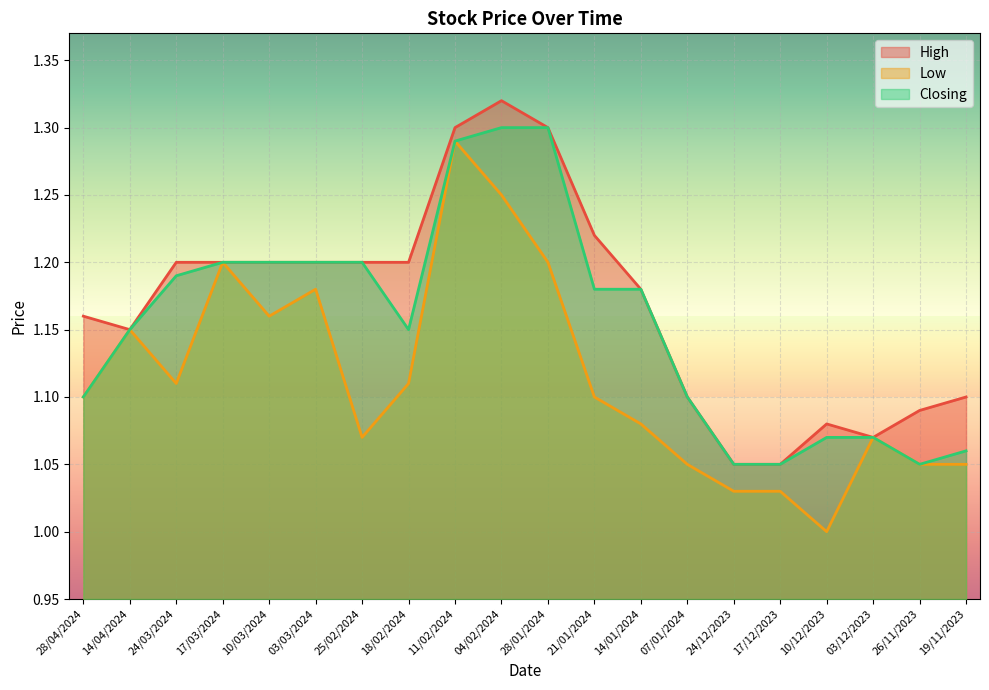

How many categories are shown in the chart?

20